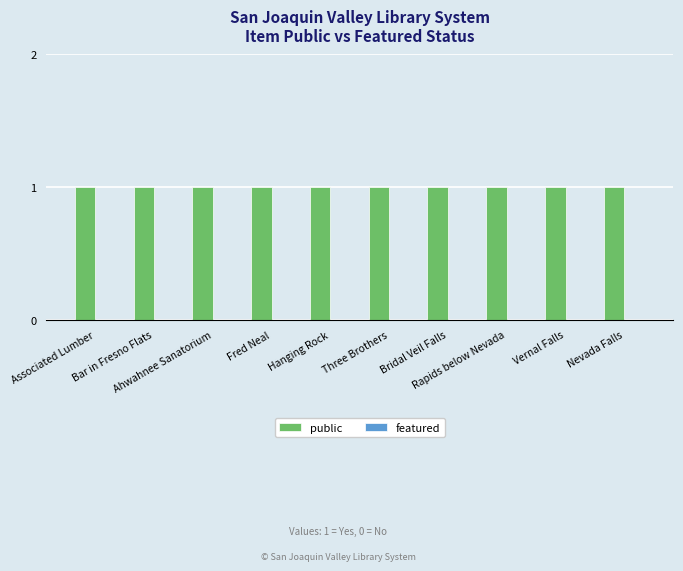

Which label corresponds to the smallest value in the chart?

Associated Lumber